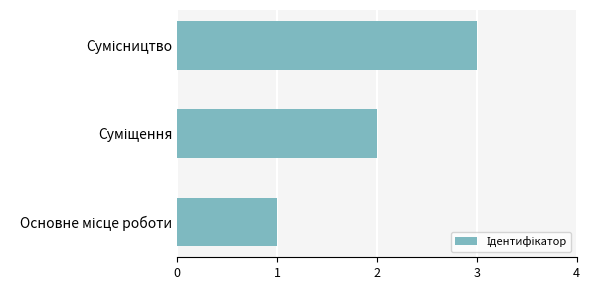

What is the maximum value shown in the chart?

3